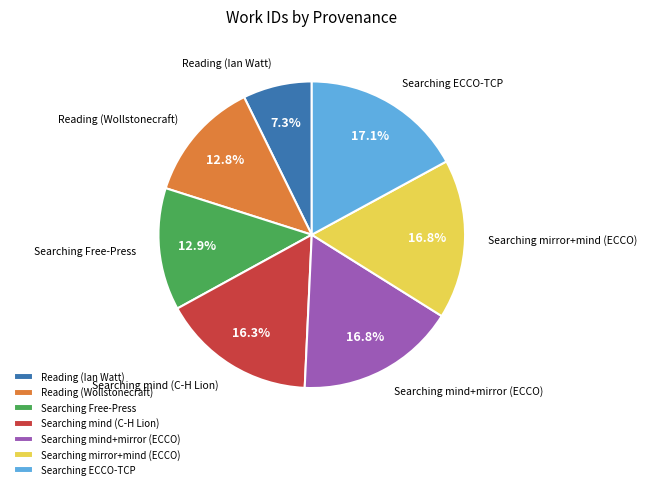

To the nearest percent, what is the average slice percentage?

14%